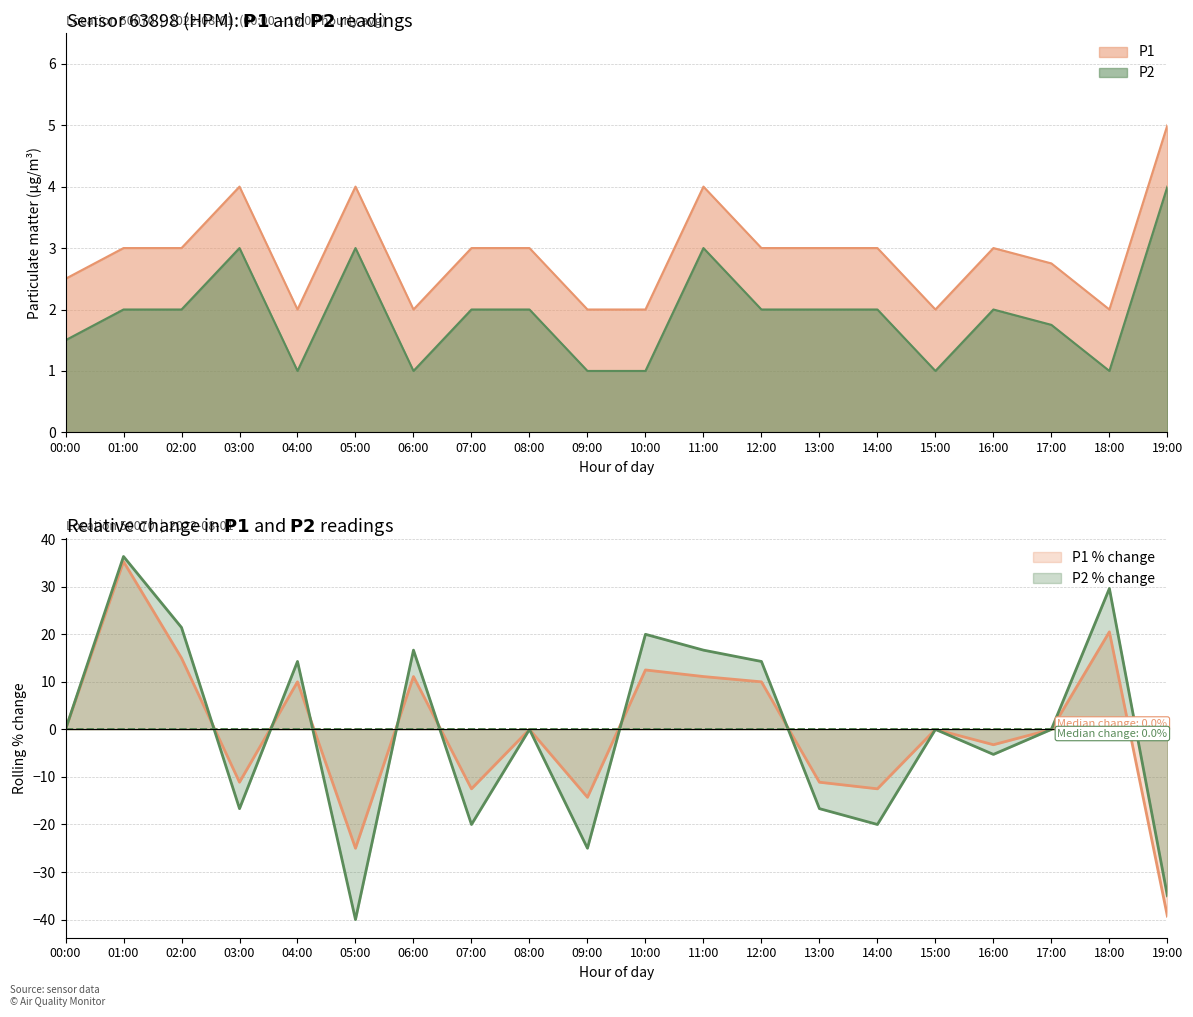

Rank the categories by P2 value from highest to lowest.

19:00, 03:00, 05:00, 11:00, 01:00, 02:00, 07:00, 08:00, 12:00, 13:00, 14:00, 16:00, 17:00, 00:00, 04:00, 06:00, 09:00, 10:00, 15:00, 18:00